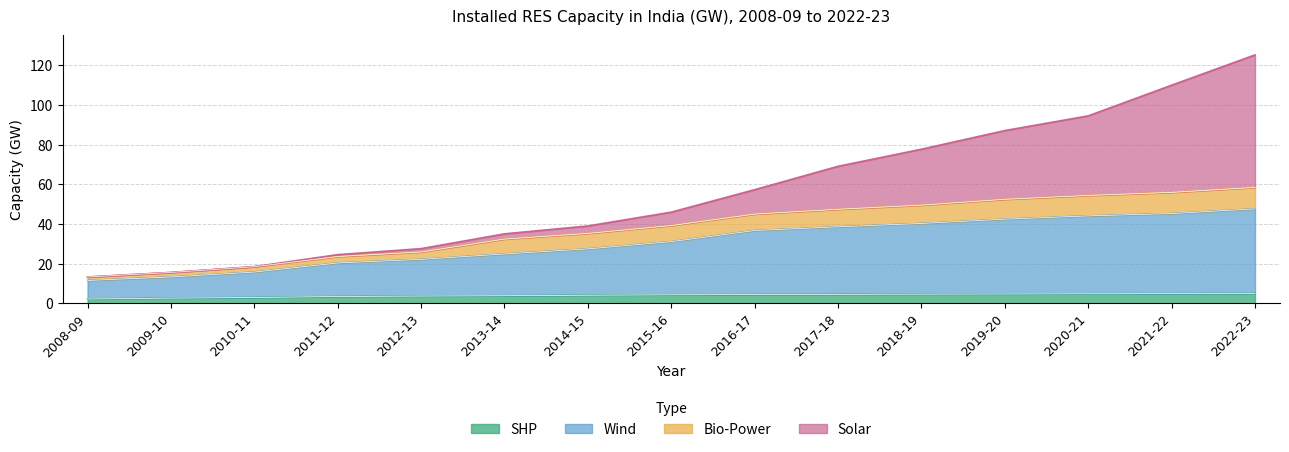

What is the value of the SHP point at the 7th from the left?

4.1